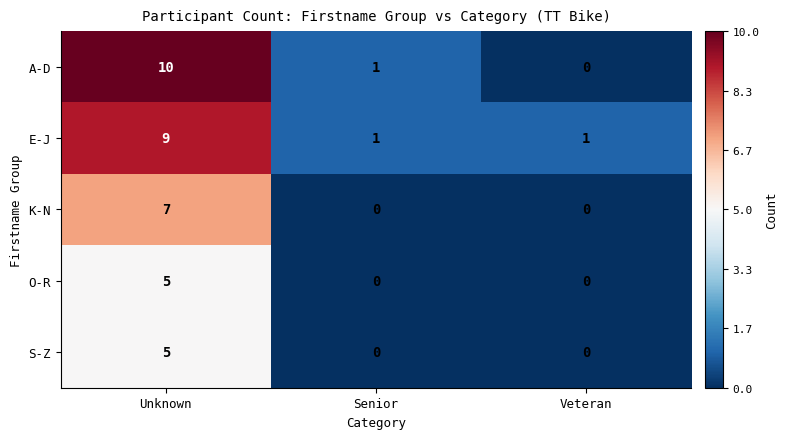

What is the difference between the maximum and minimum values in the A-D series?

10